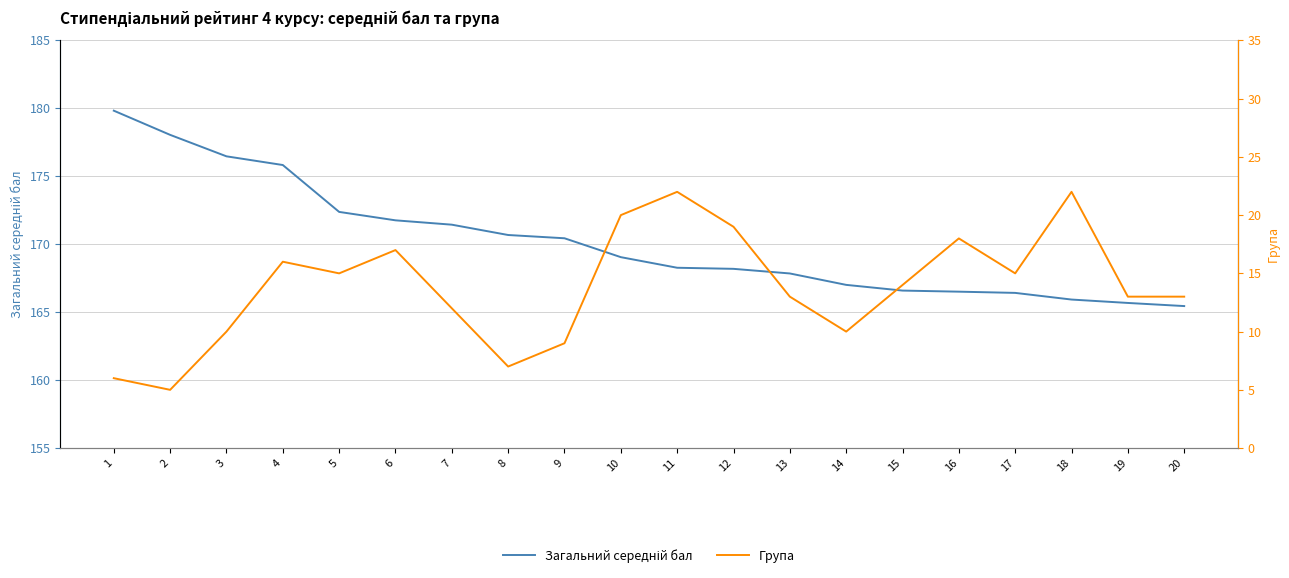

What is the sum of all Група values?

276.0